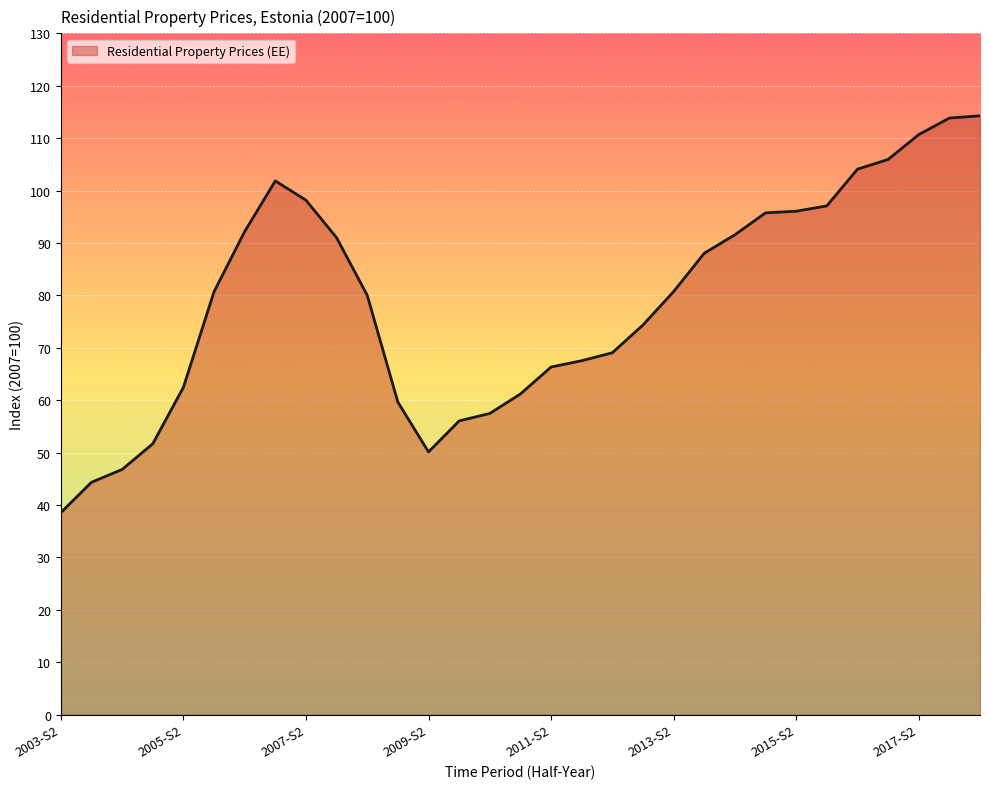

What is the greatest value displayed?

114.3